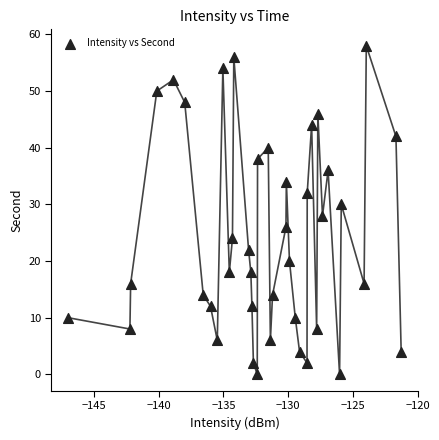

What is the range of Y values (max minus min)?

58